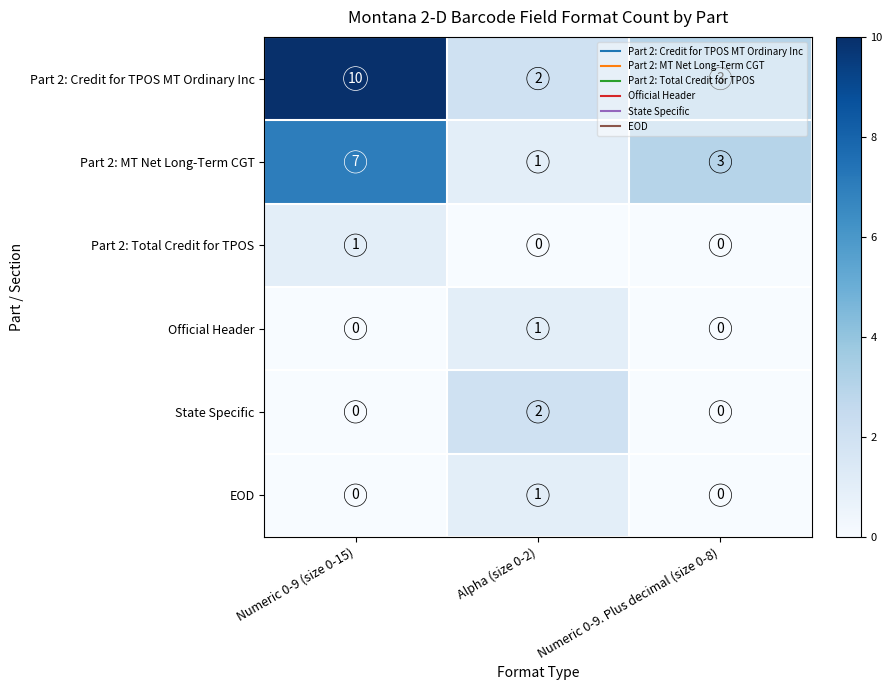

Count the number of data series in this chart.

6